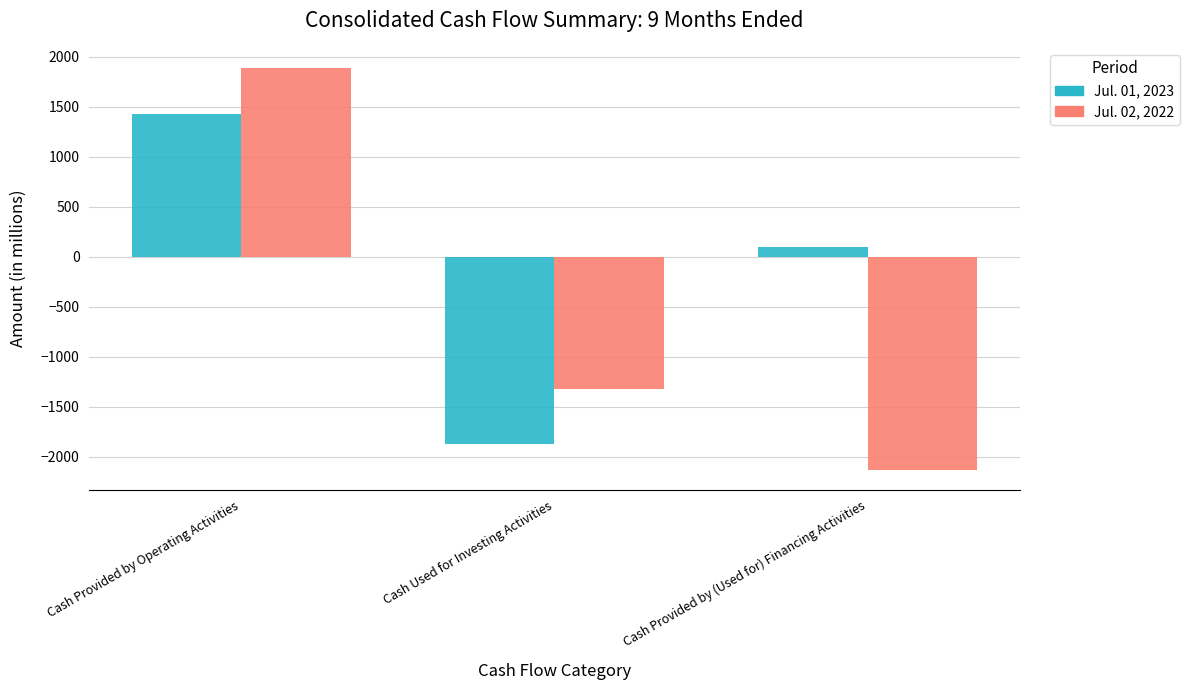

Which series has the largest range (max minus min)?

Jul. 02, 2022